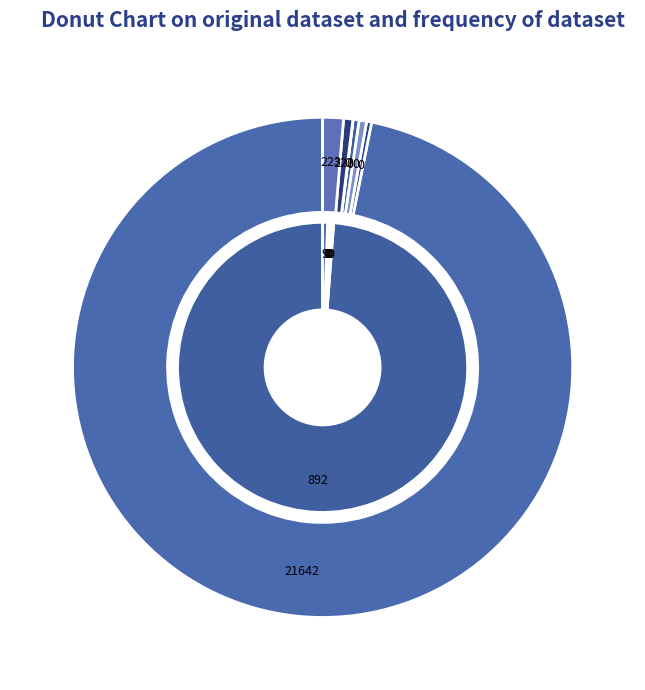

Is there any slice that represents more than half of the pie?

Yes